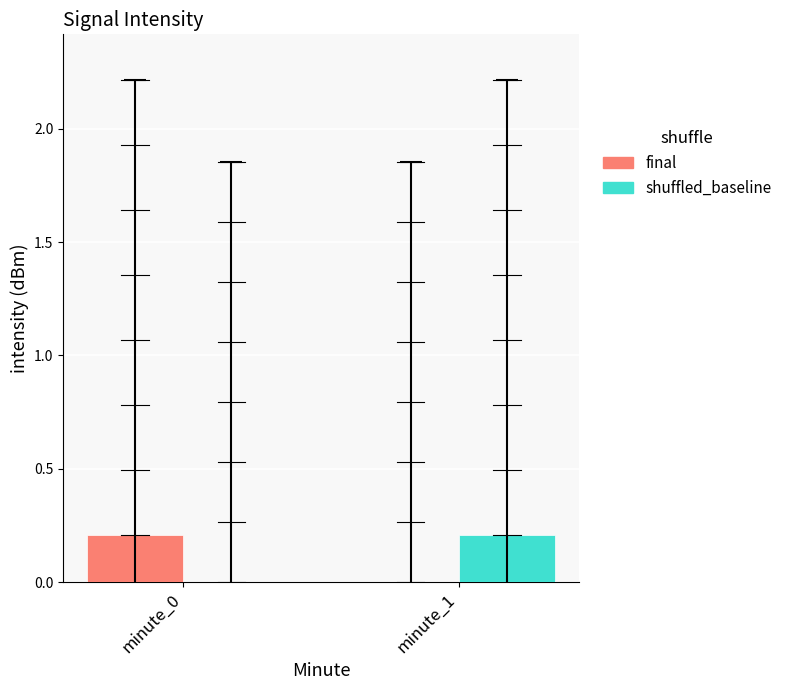

Is the value of final at minute_0 greater than the value of shuffled_baseline at minute_0?

Yes